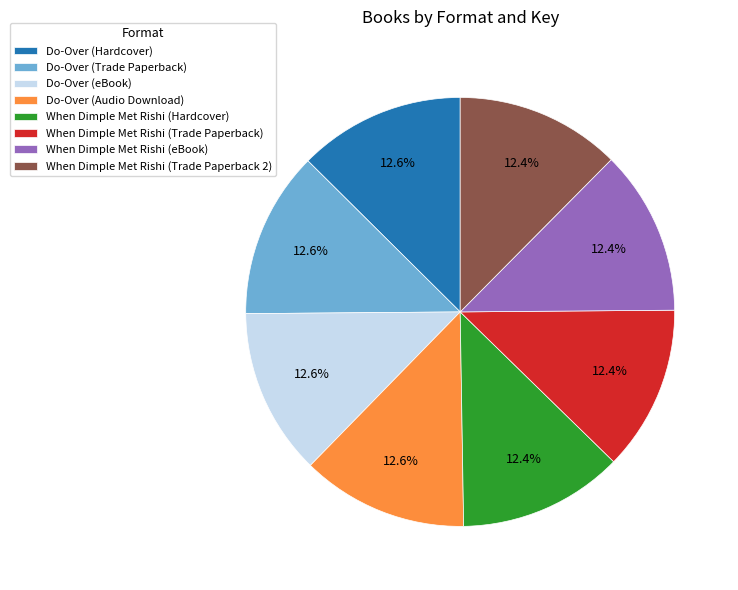

What portion of the pie excludes When Dimple Met Rishi (Trade Paperback 2)?

87.6%